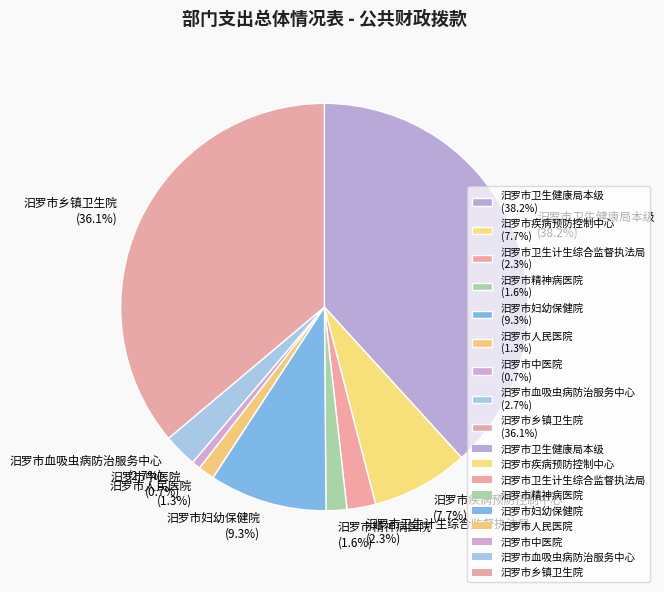

What is the total percentage of 汨罗市血吸虫病防治服务中心 and 汨罗市乡镇卫生院?

38.8%